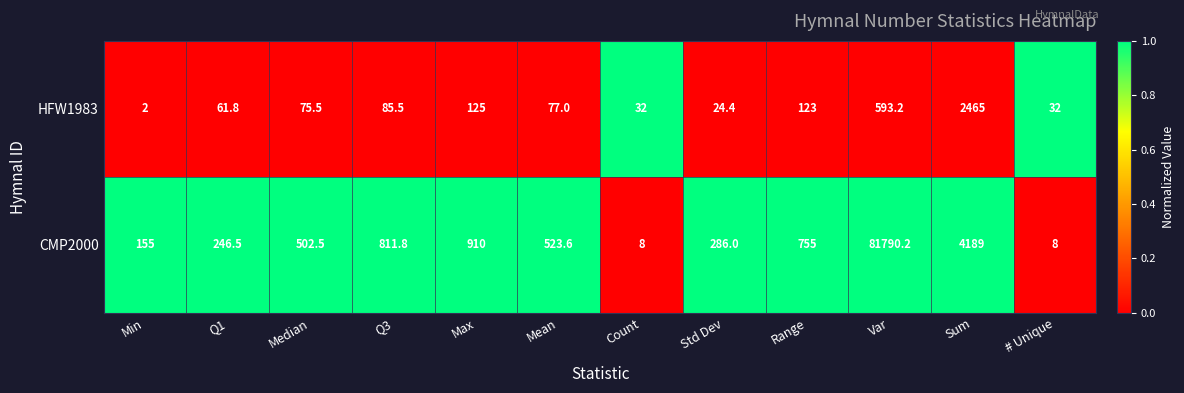

Reading left to right, what are all the values shown in this chart?

HFW1983: Min=2.0	Q1=61.8	Median=75.5	Q3=85.5	Max=125.0	Mean=77.0	Count=32.0	Std Dev=24.4	Range=123.0	Var=593.2	Sum=2465.0	# Unique=32.0
CMP2000: Min=155.0	Q1=246.5	Median=502.5	Q3=811.8	Max=910.0	Mean=523.6	Count=8.0	Std Dev=286.0	Range=755.0	Var=81790.2	Sum=4189.0	# Unique=8.0